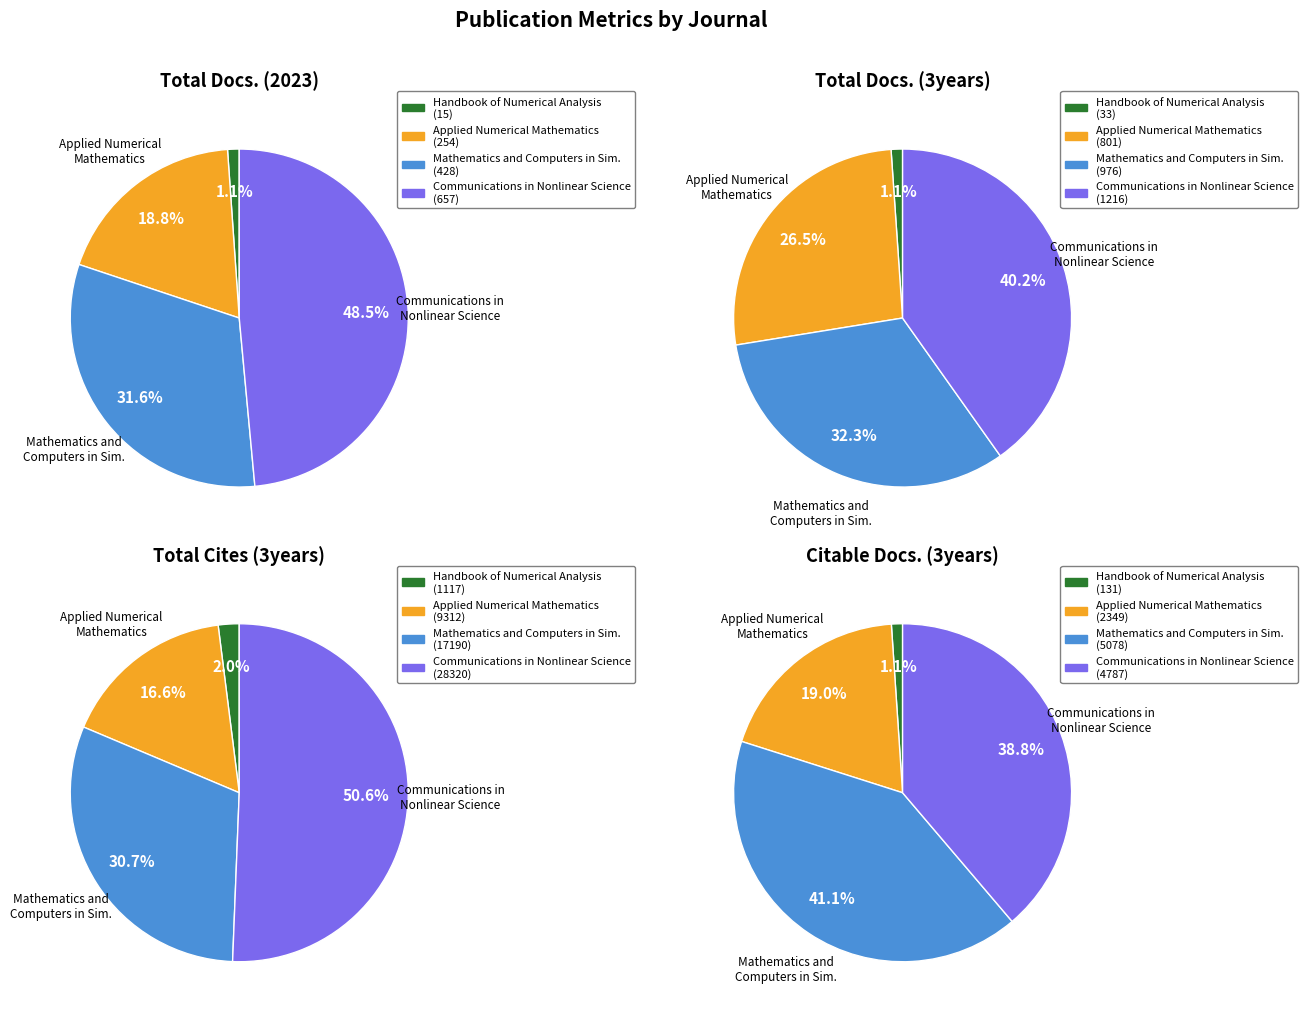

Does any single category account for the majority?

No